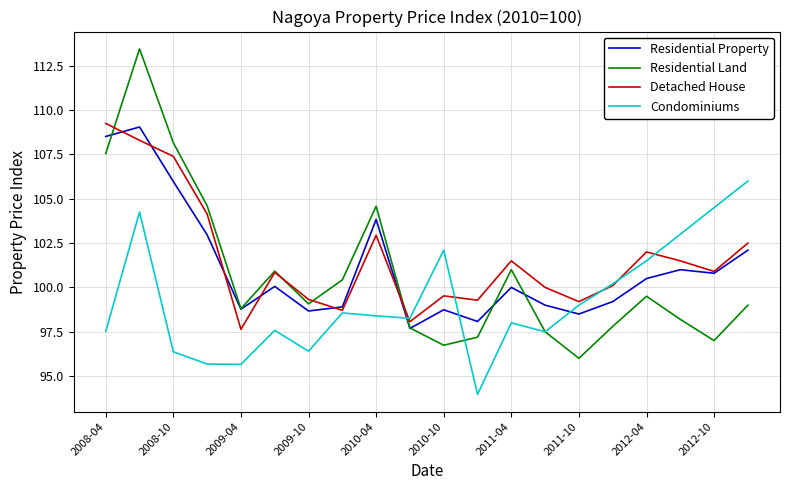

Which series has the largest range (max minus min)?

Residential Land